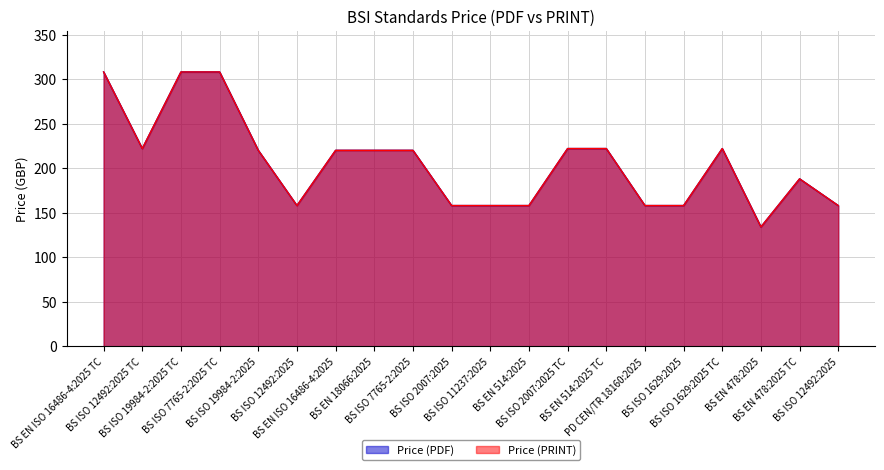

What is the minimum value for Price (PDF)?

134